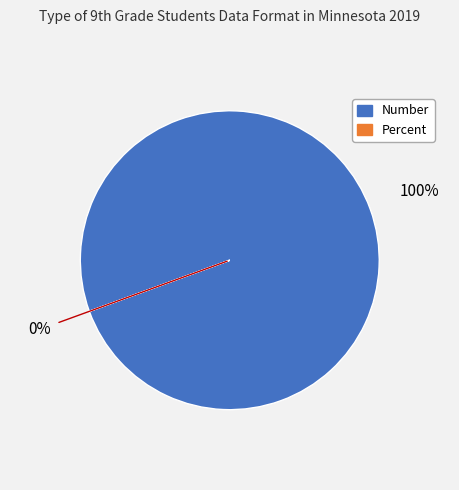

Is it true that Number is 90% of the pie?

False